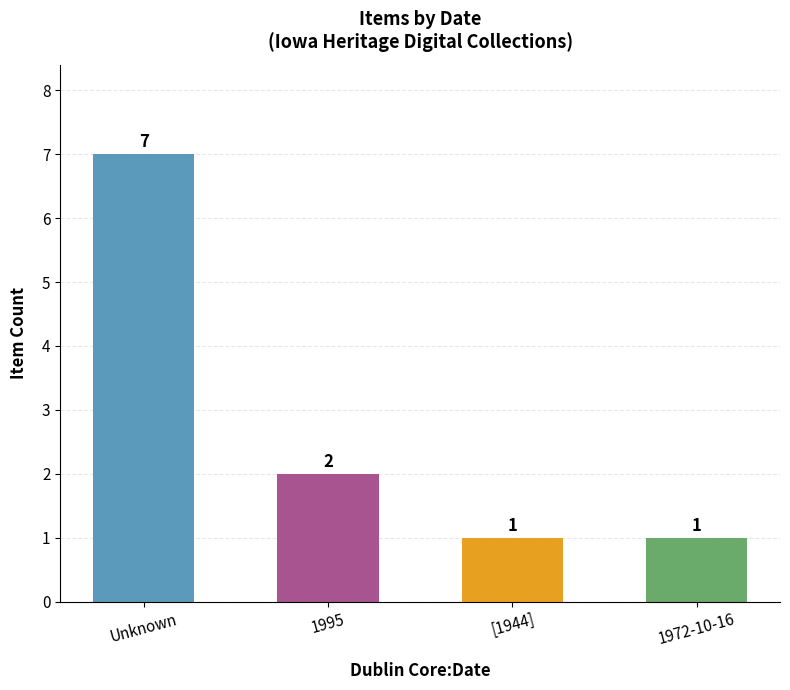

Which category has the highest value across all series?

Unknown